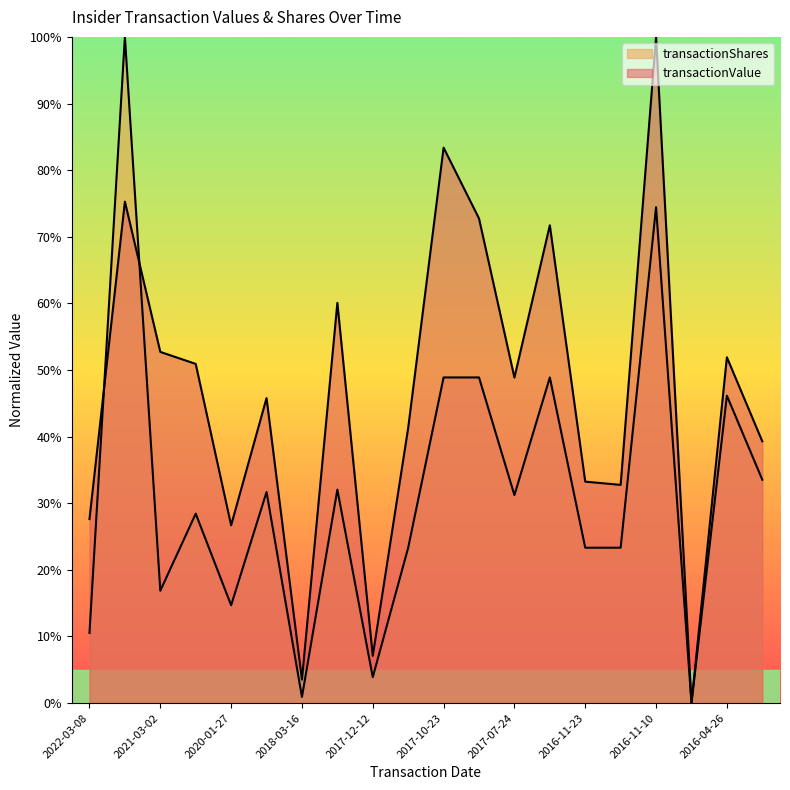

The transactionShares series shows 16.9 at 2021-03-02. True or false?

True